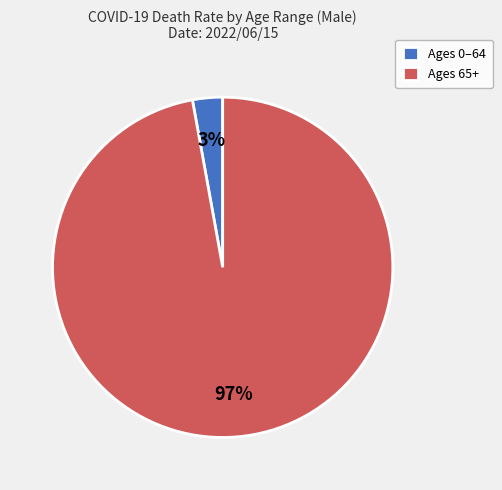

Combined, do Ages 65+ and Ages 0–64 account for over 50%?

Yes